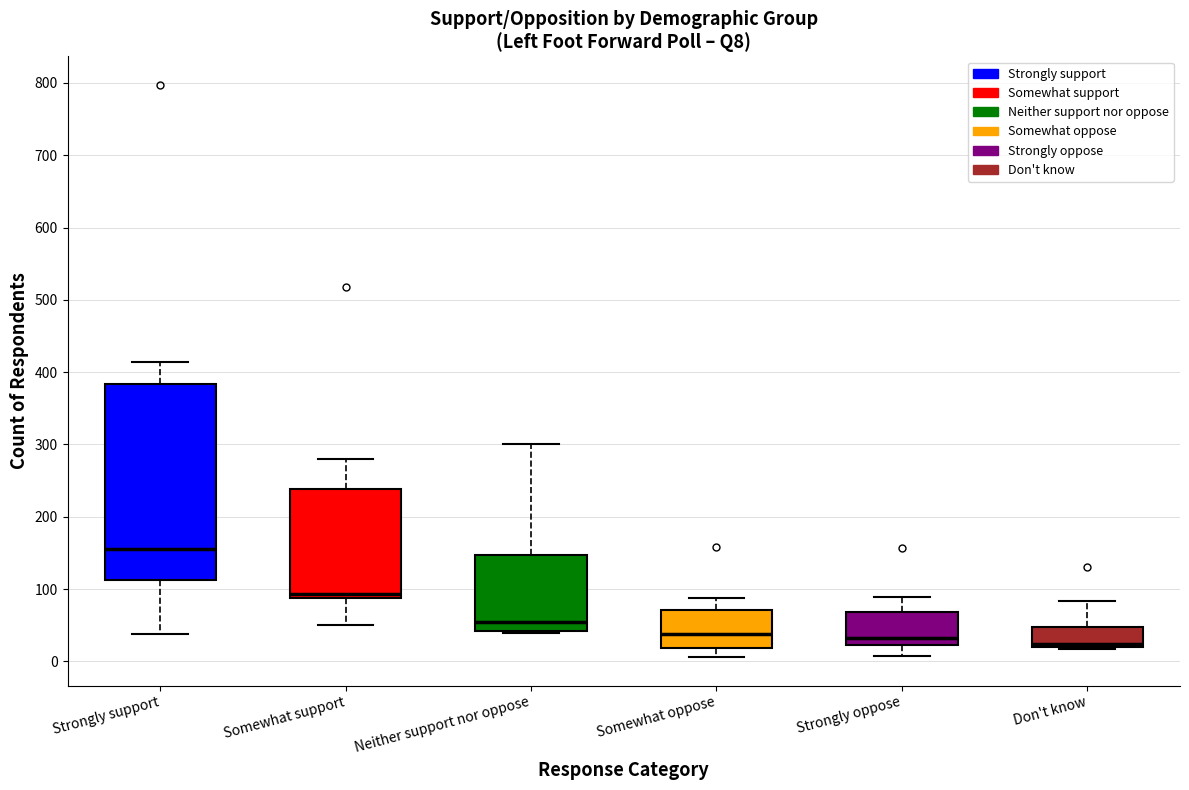

Which box has the highest median line?

Strongly support